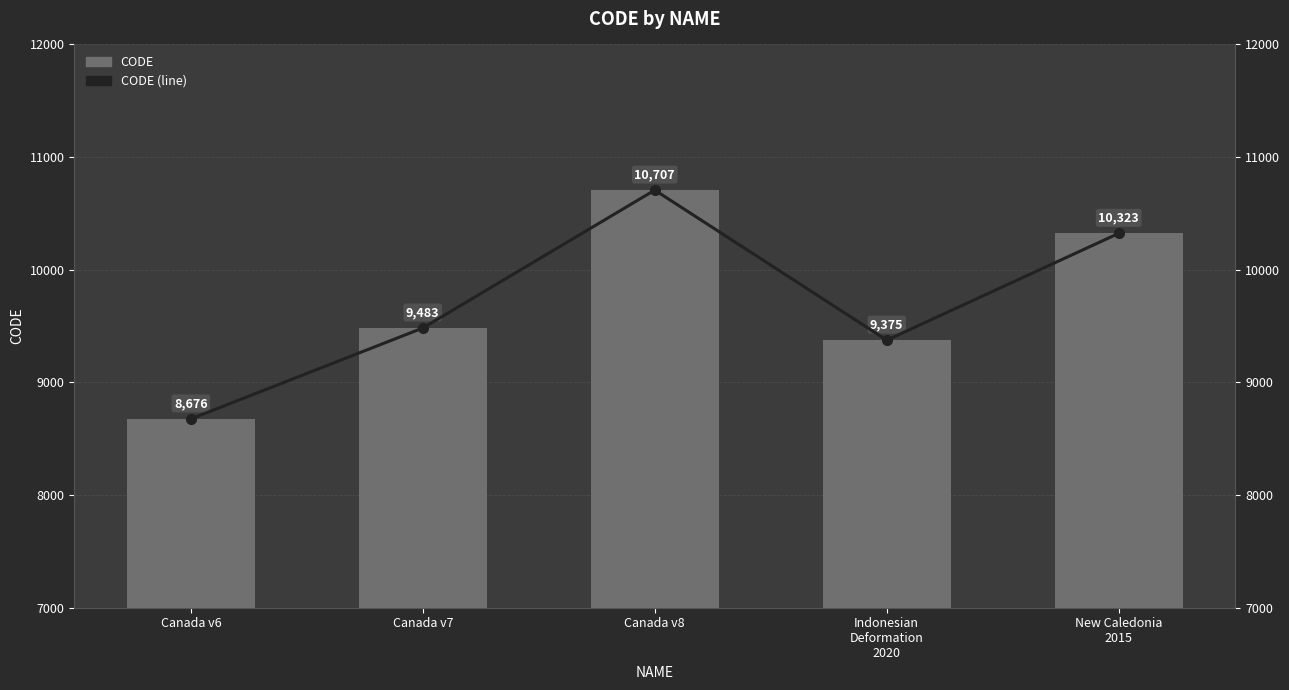

What is the sum of the CODE (line) values at Indonesian
Deformation
2020 and Canada v7?

18858